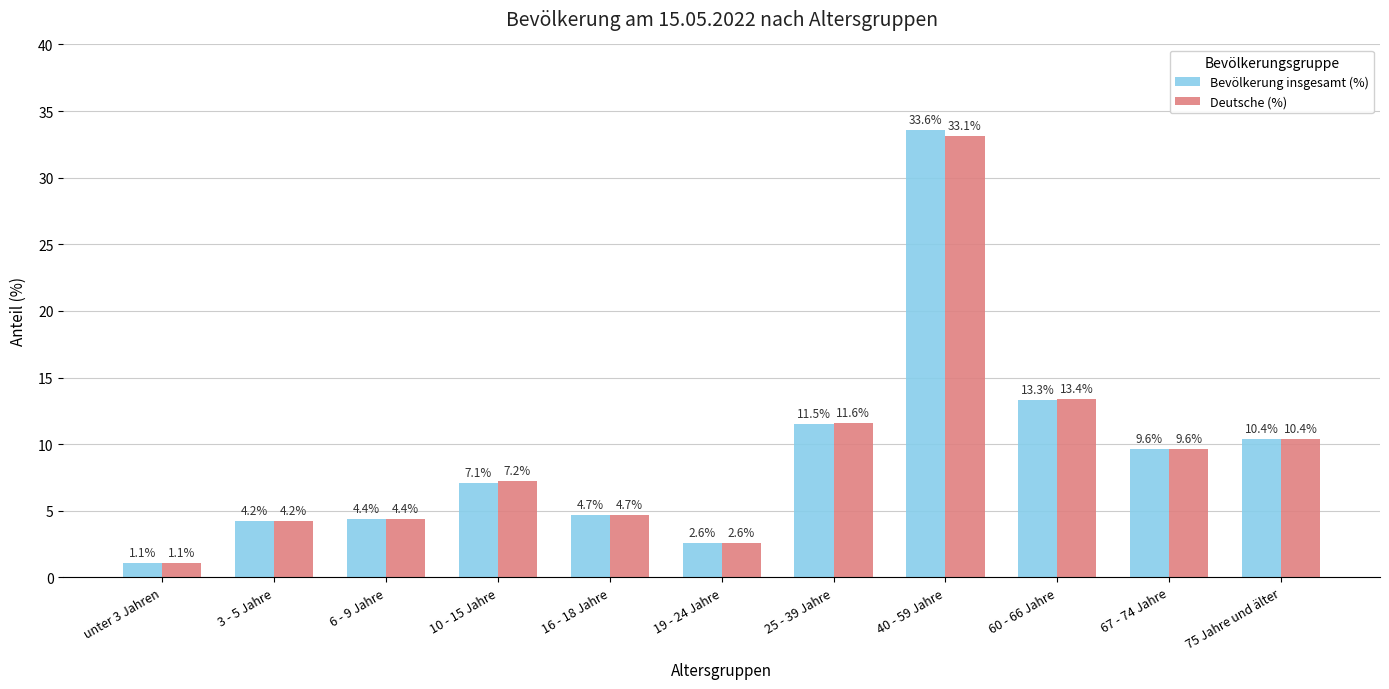

Is it true that Bevölkerung insgesamt (%) equals 10.4 at 10 - 15 Jahre?

False